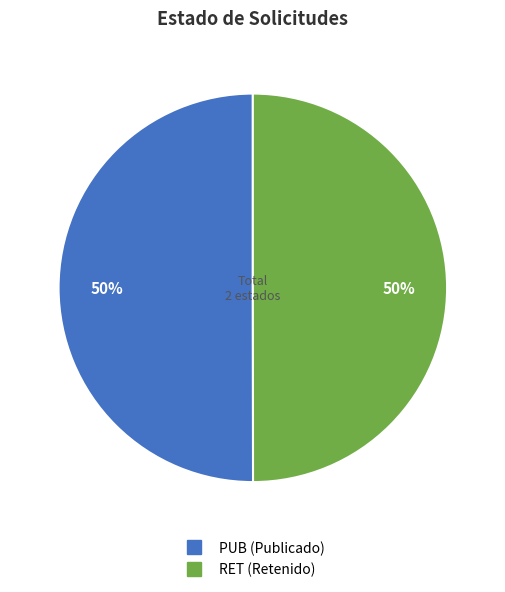

Approximately how many times larger is the value at PUB compared to RET?

1.0